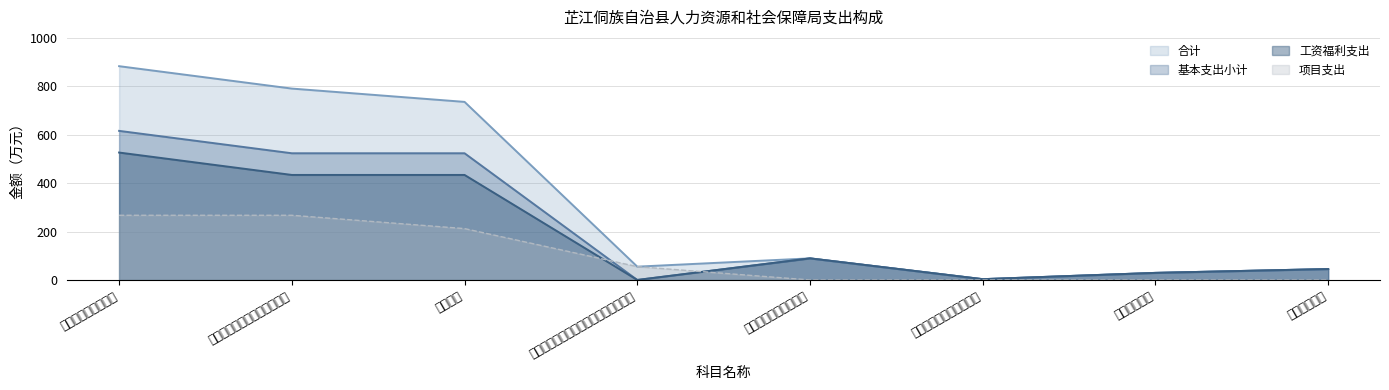

How many lines are shown in the chart?

4